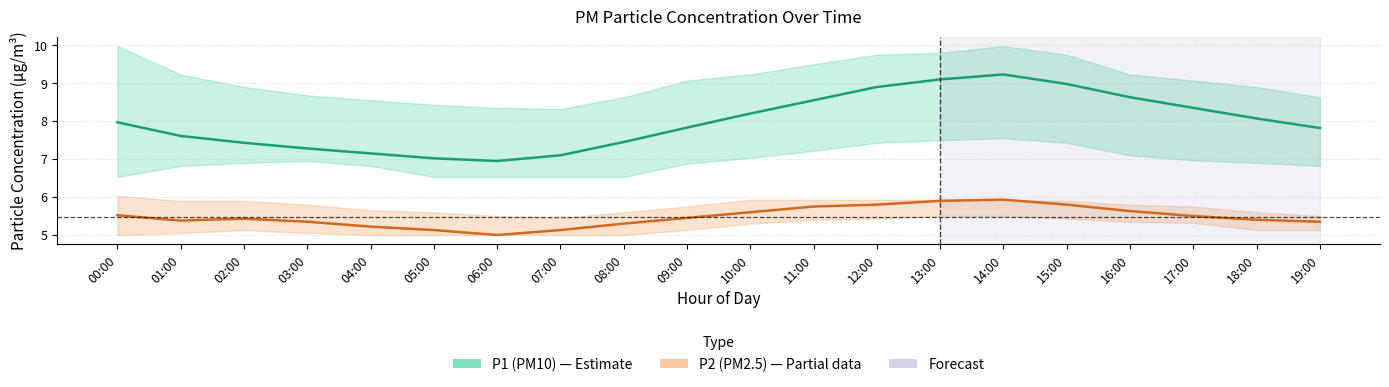

What is the label of the 2nd point from the left?

01:00